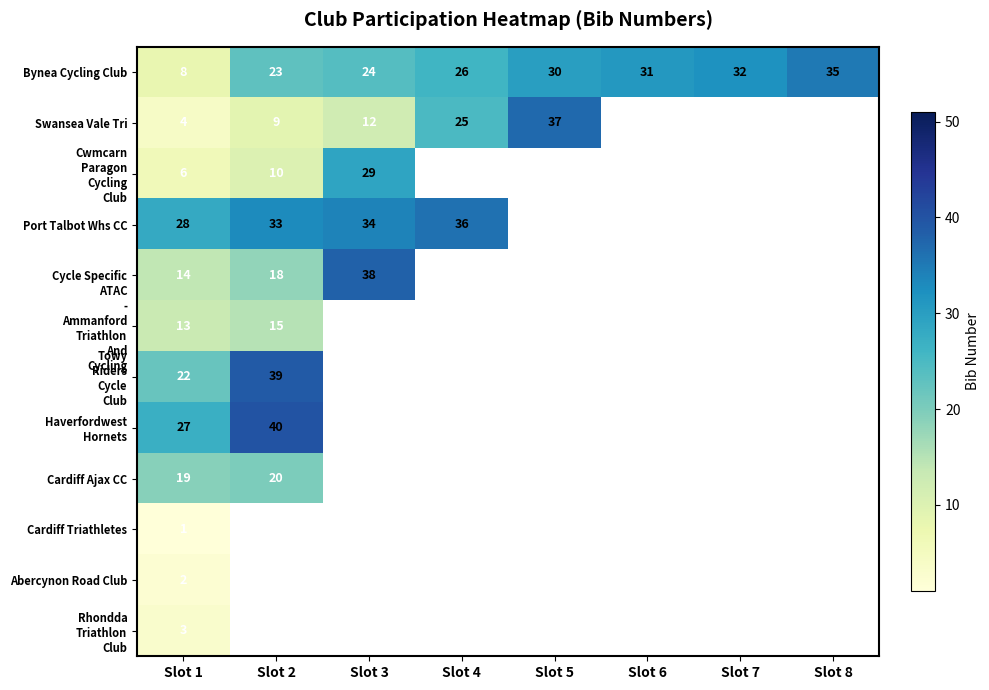

What is the average value of the Bynea Cycling Club series?

26